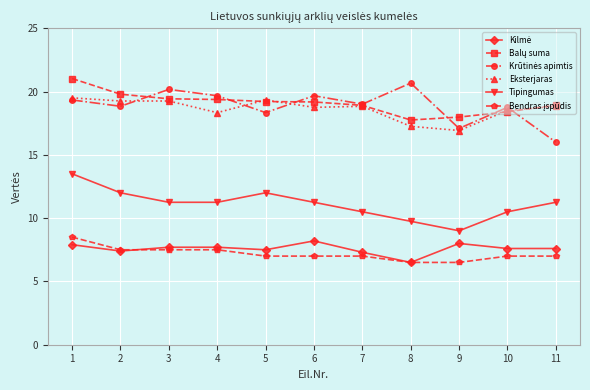

What is the minimum value for Eksterjaras?

16.9